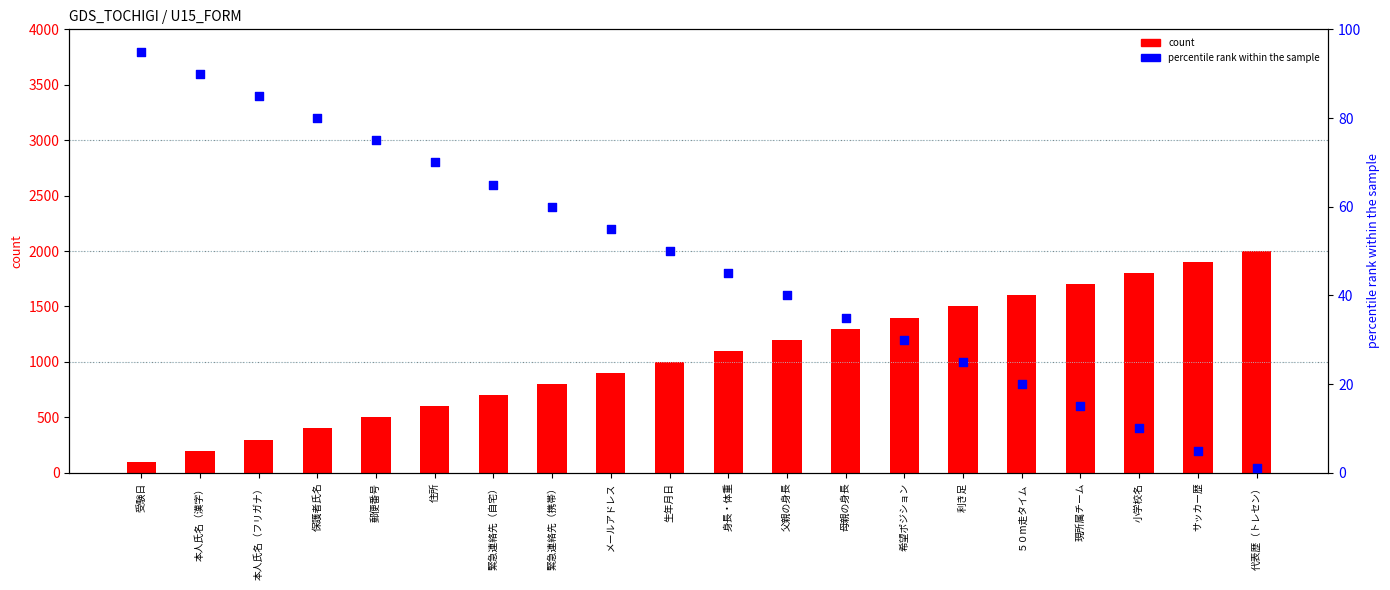

Which series has the widest spread of Y values?

count